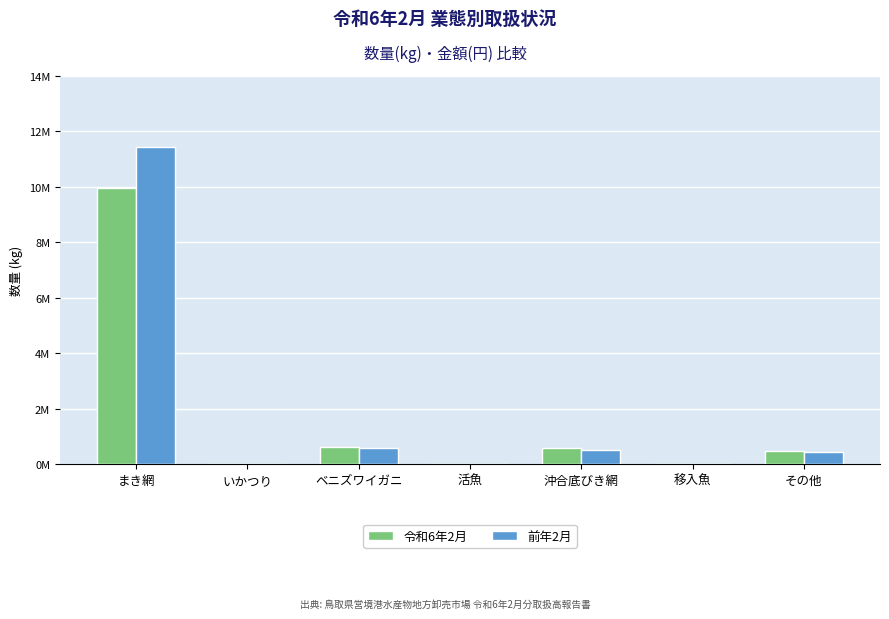

What is the sum of the 前年2月 values at 活魚 and その他?

426279